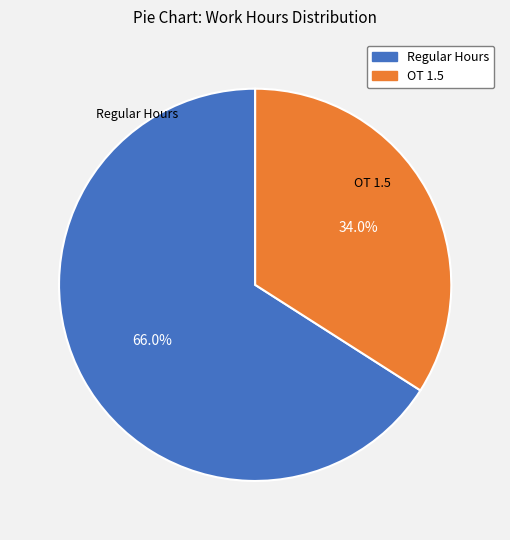

Is there a majority slice in this chart?

Yes